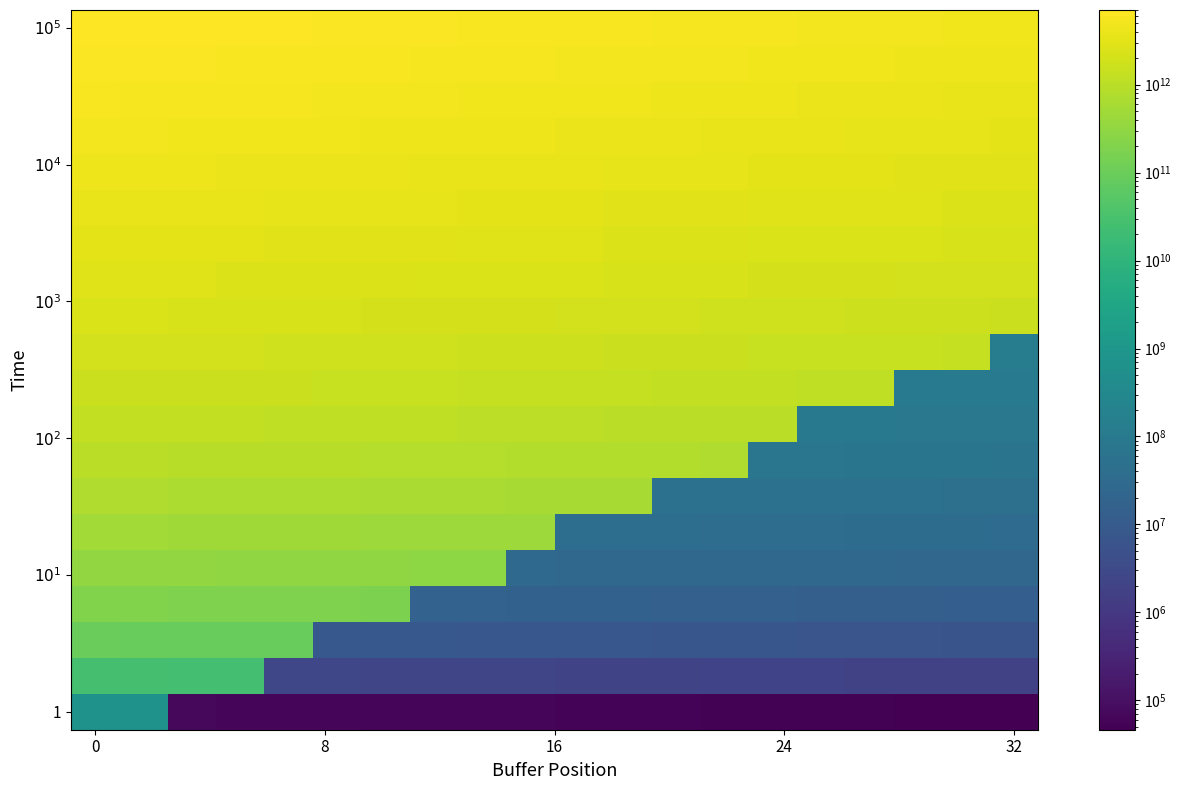

How many categories are shown in the chart?

20